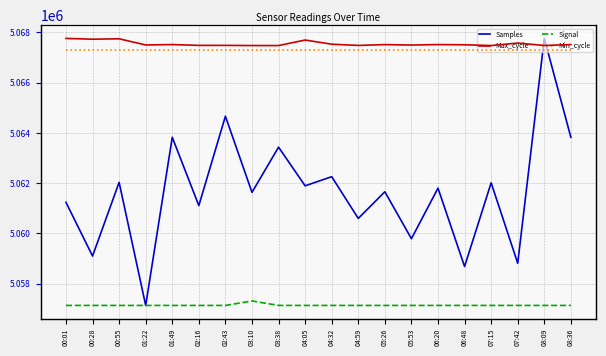

What position from the left is 02:16?

6